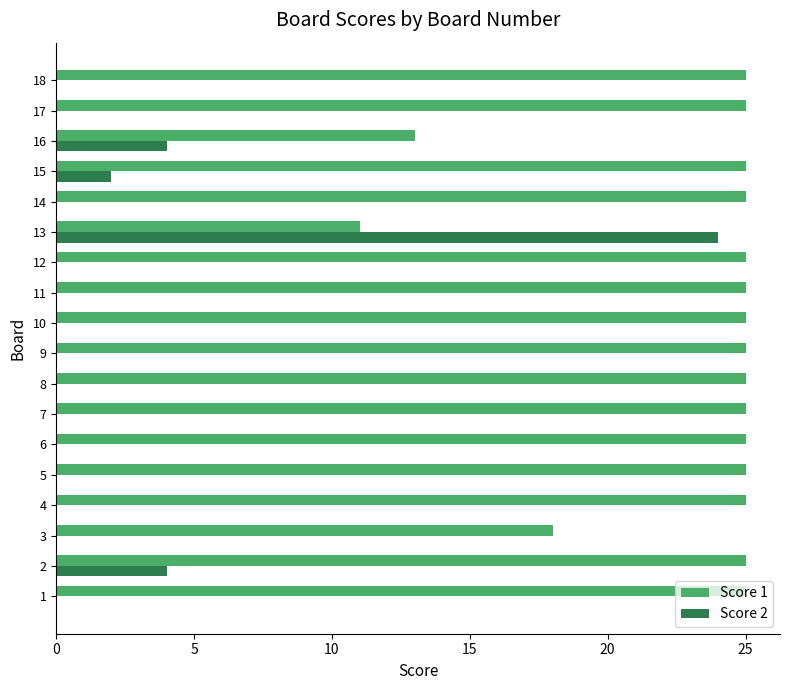

The Score 2 series shows 4 at 16. True or false?

True